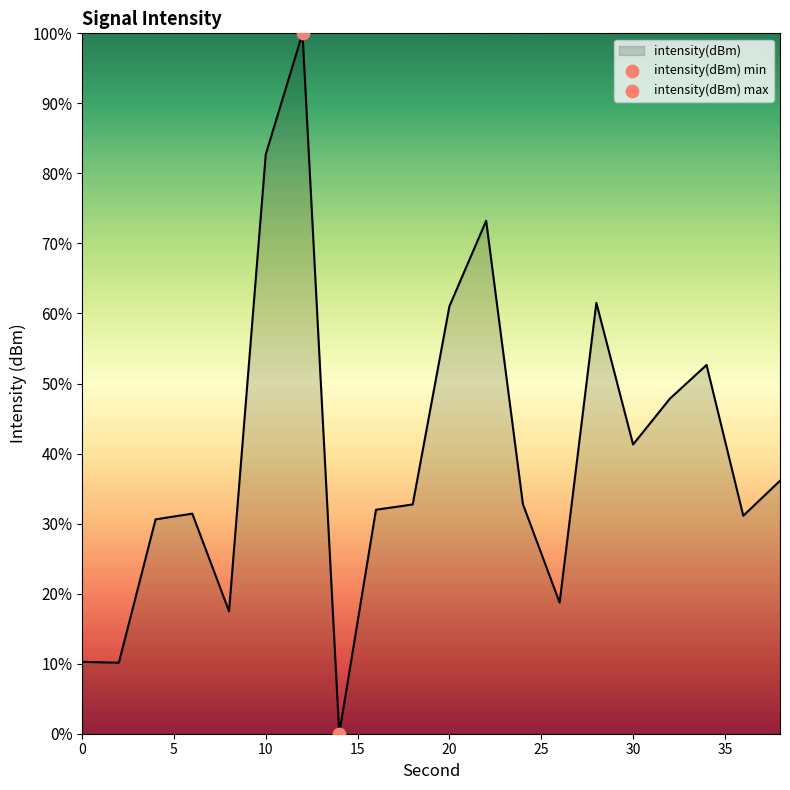

What is the difference between the maximum and minimum values?

100.0